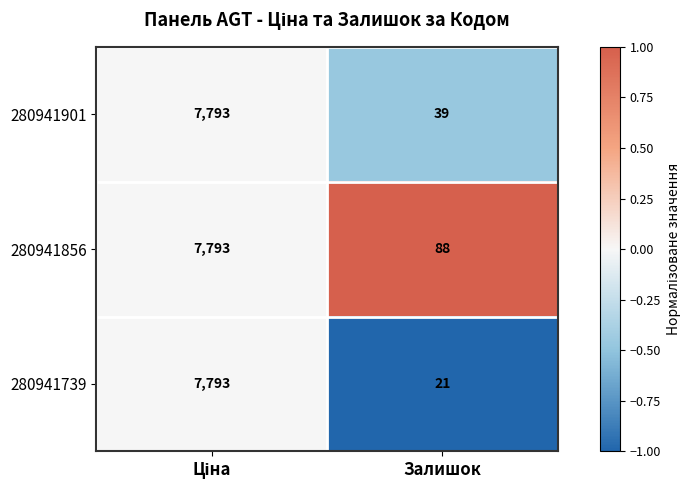

What is the spread (max minus min) of values at Залишок?

67